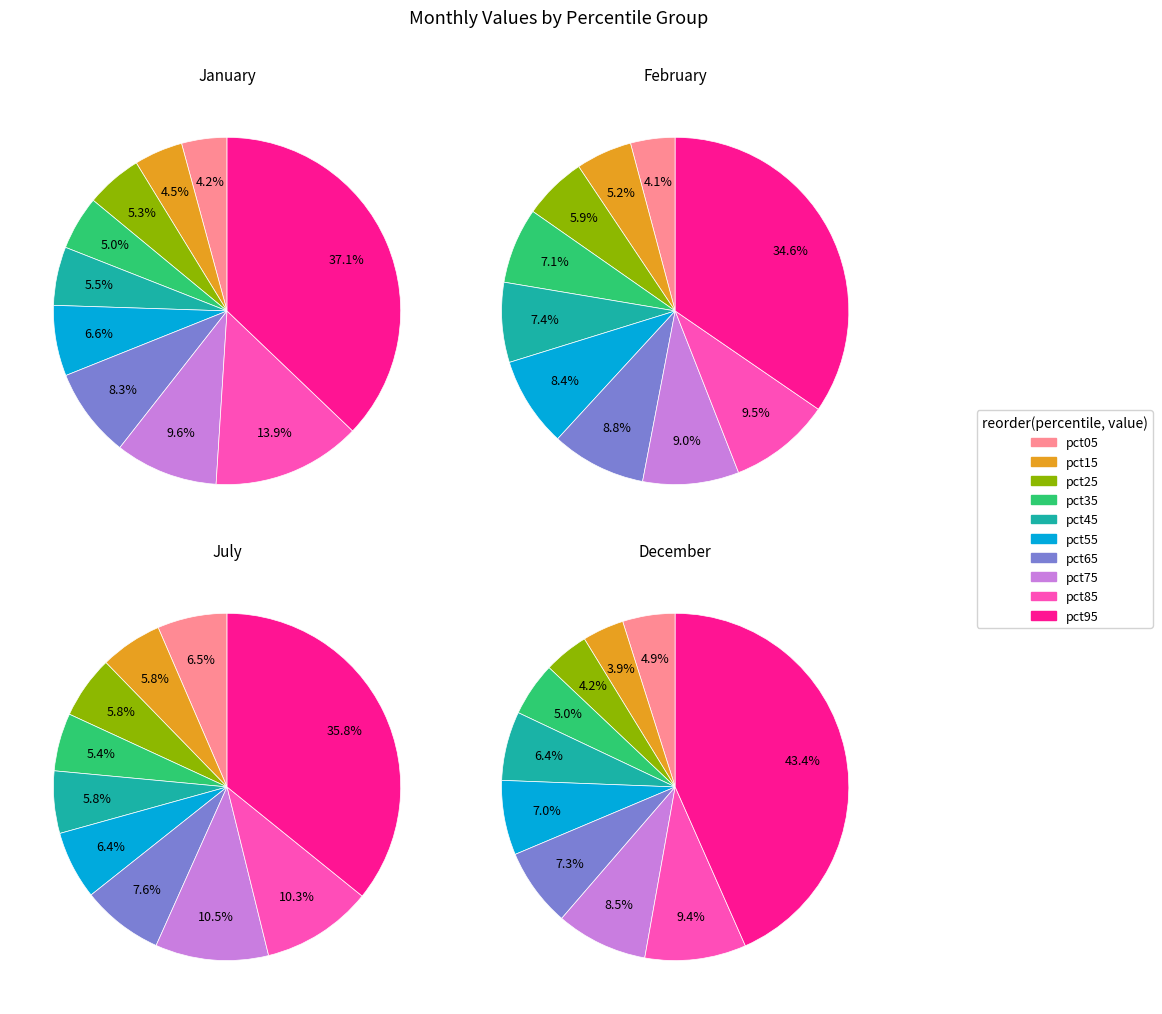

To the nearest percent, what portion does pct45 represent?

6%